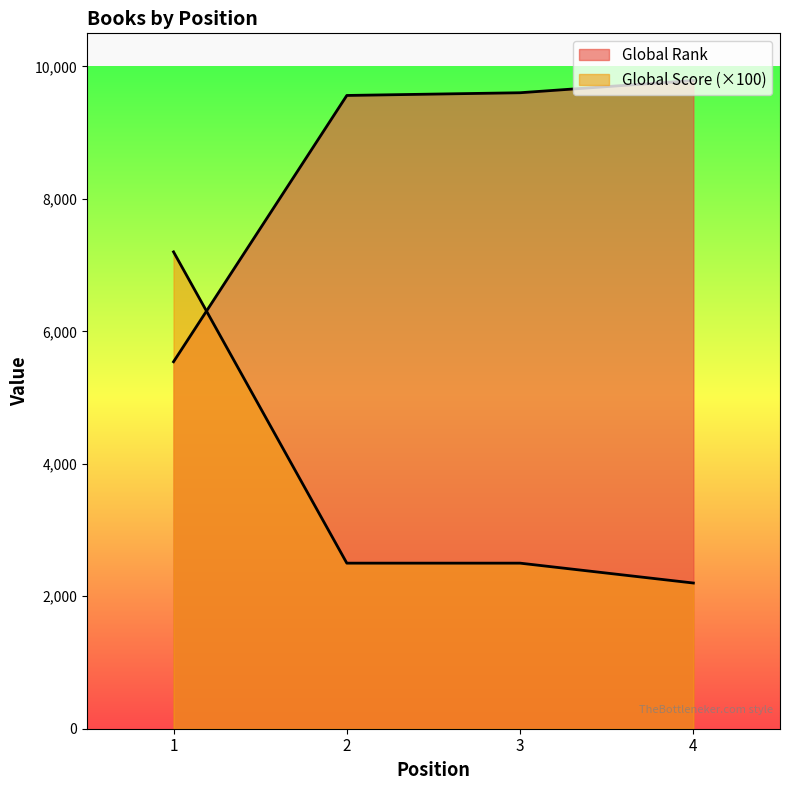

Which series changed the most between 2 and 3?

Global Rank